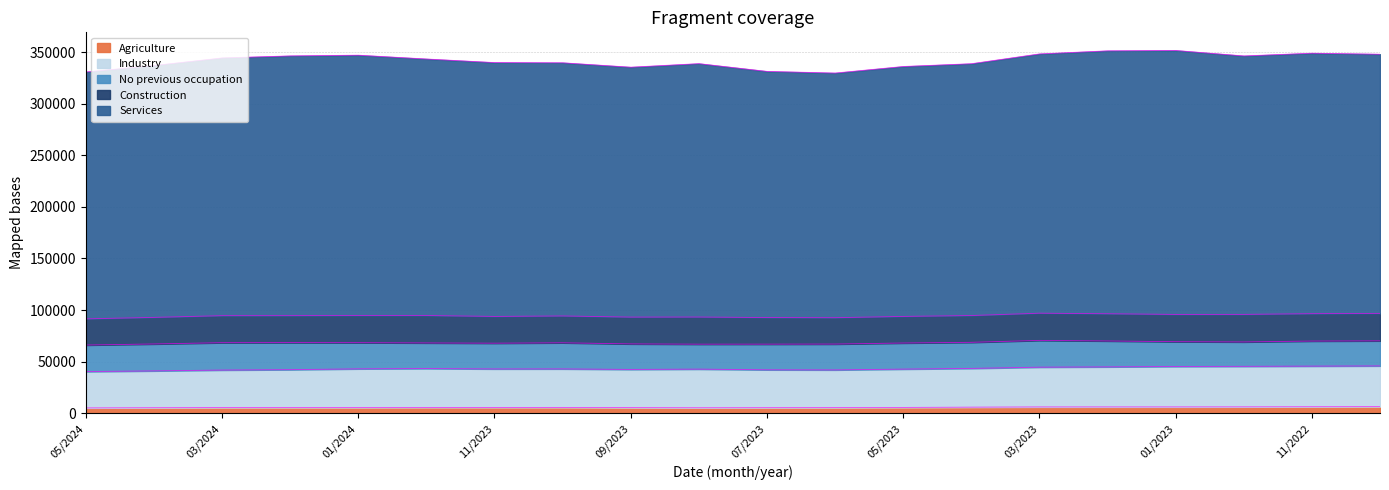

What are all the series names shown in the legend?

Agriculture, Industry, No previous occupation, Construction, Services